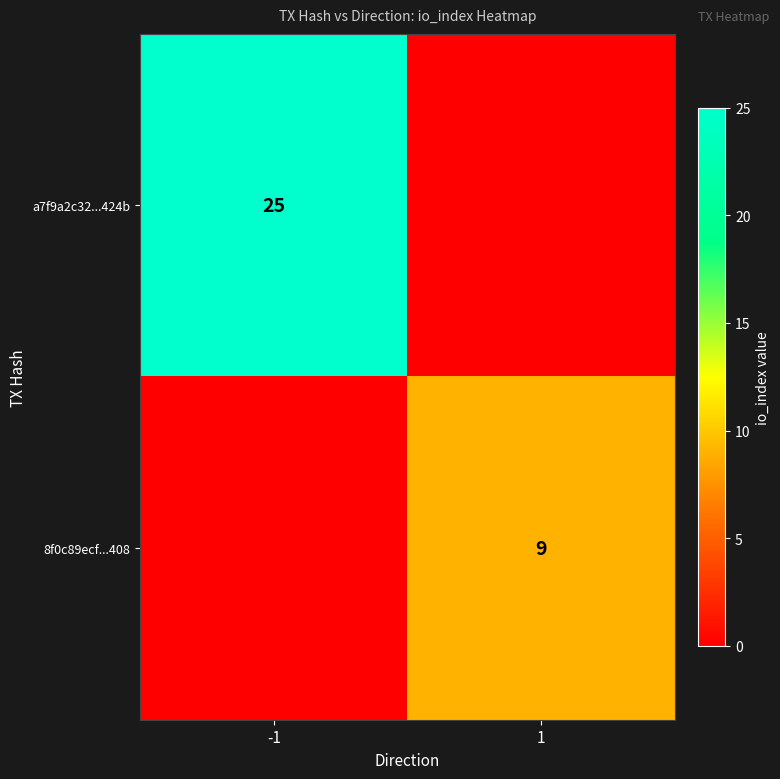

The a7f9a2c32...424b series shows 8 at -1. True or false?

False